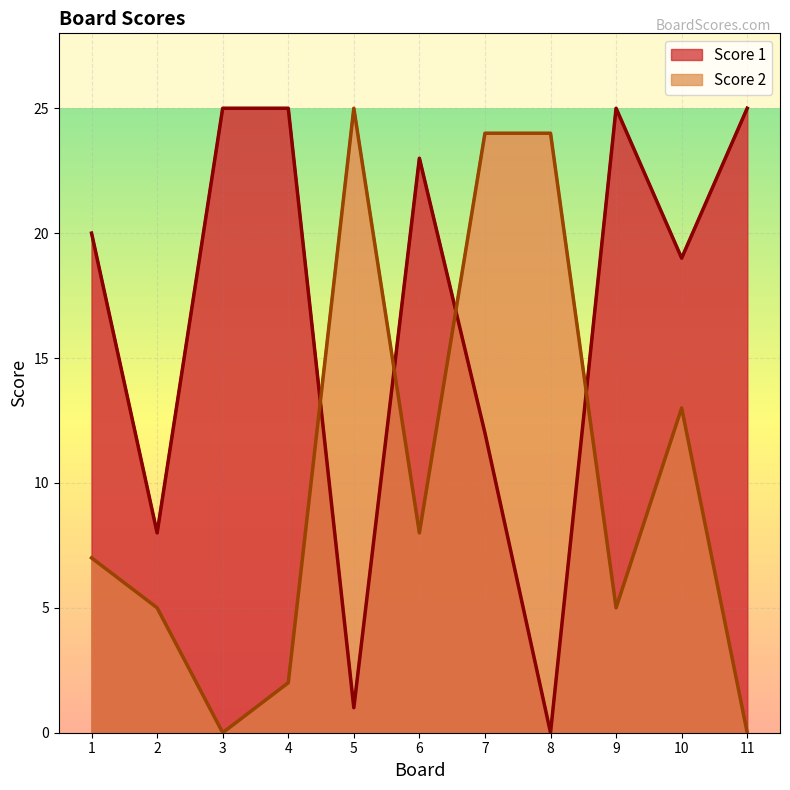

Where does the Score 1 series first go above 20?

3